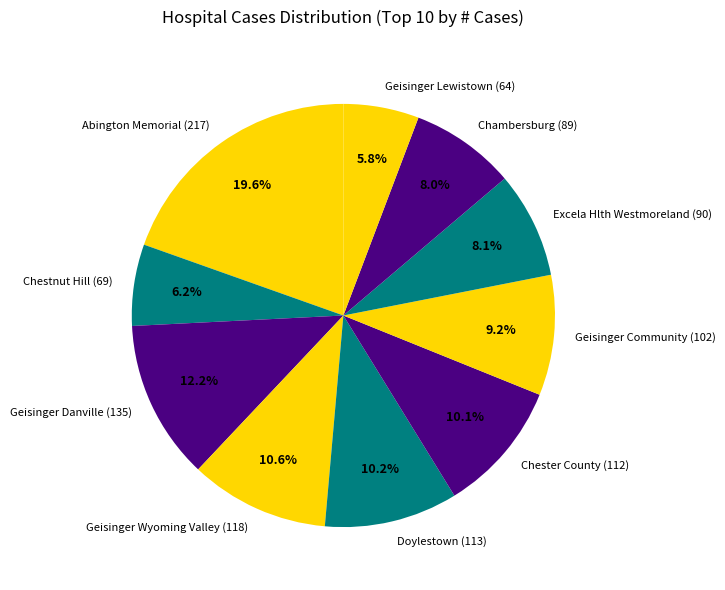

Does Excela Hlth Westmoreland (90) represent more than half of the total?

No